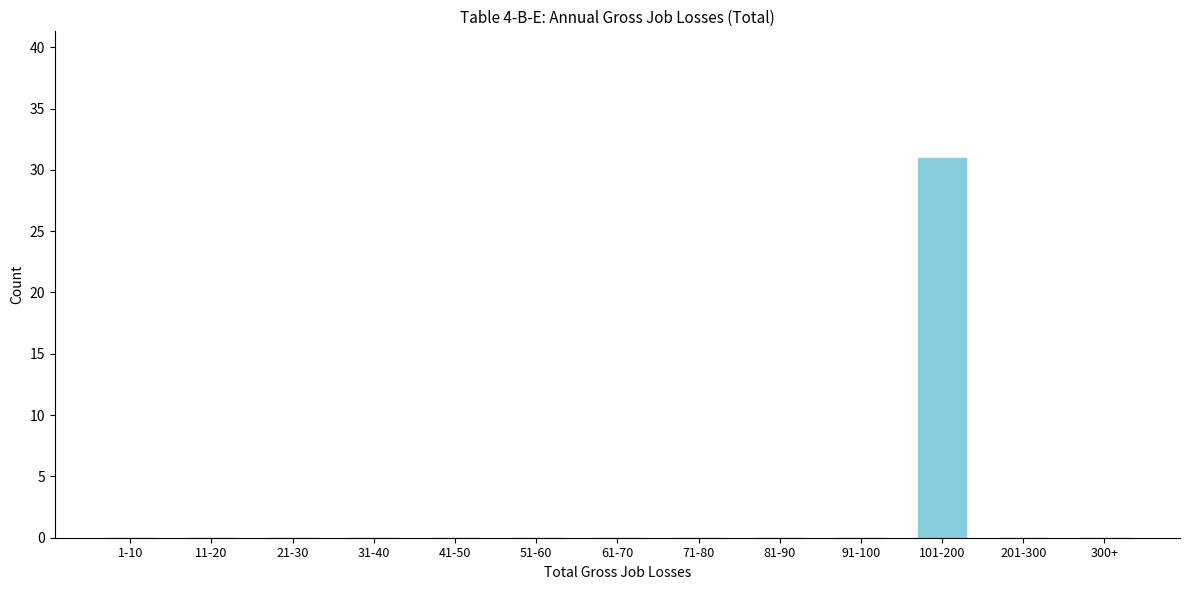

Reading left to right, transcribe all the data shown in this chart.

1-10=0	11-20=0	21-30=0	31-40=0	41-50=0	51-60=0	61-70=0	71-80=0	81-90=0	91-100=0	101-200=31	201-300=0	300+=0